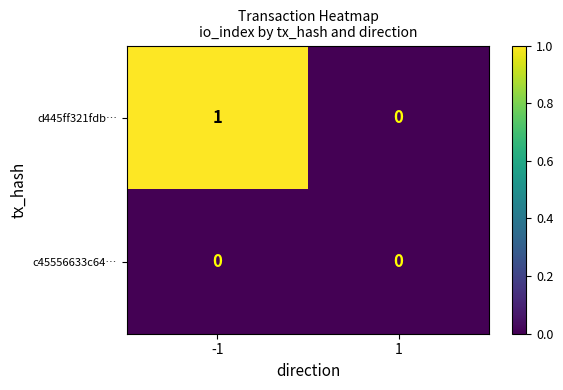

Between -1 and 1, which series saw the biggest shift?

d445ff321fdb…